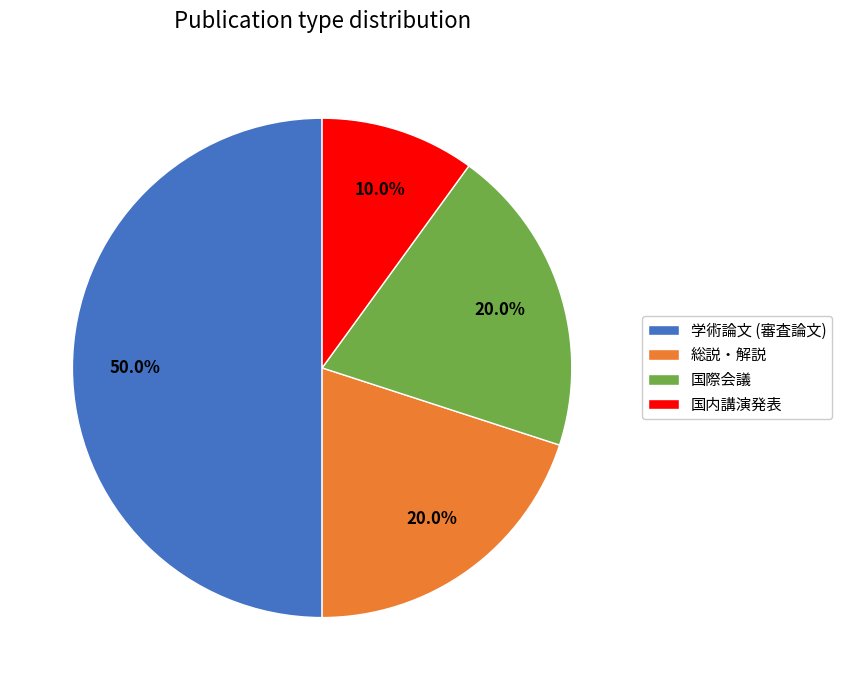

Between 国際会議 and 学術論文 (審査論文), which is larger?

学術論文 (審査論文)